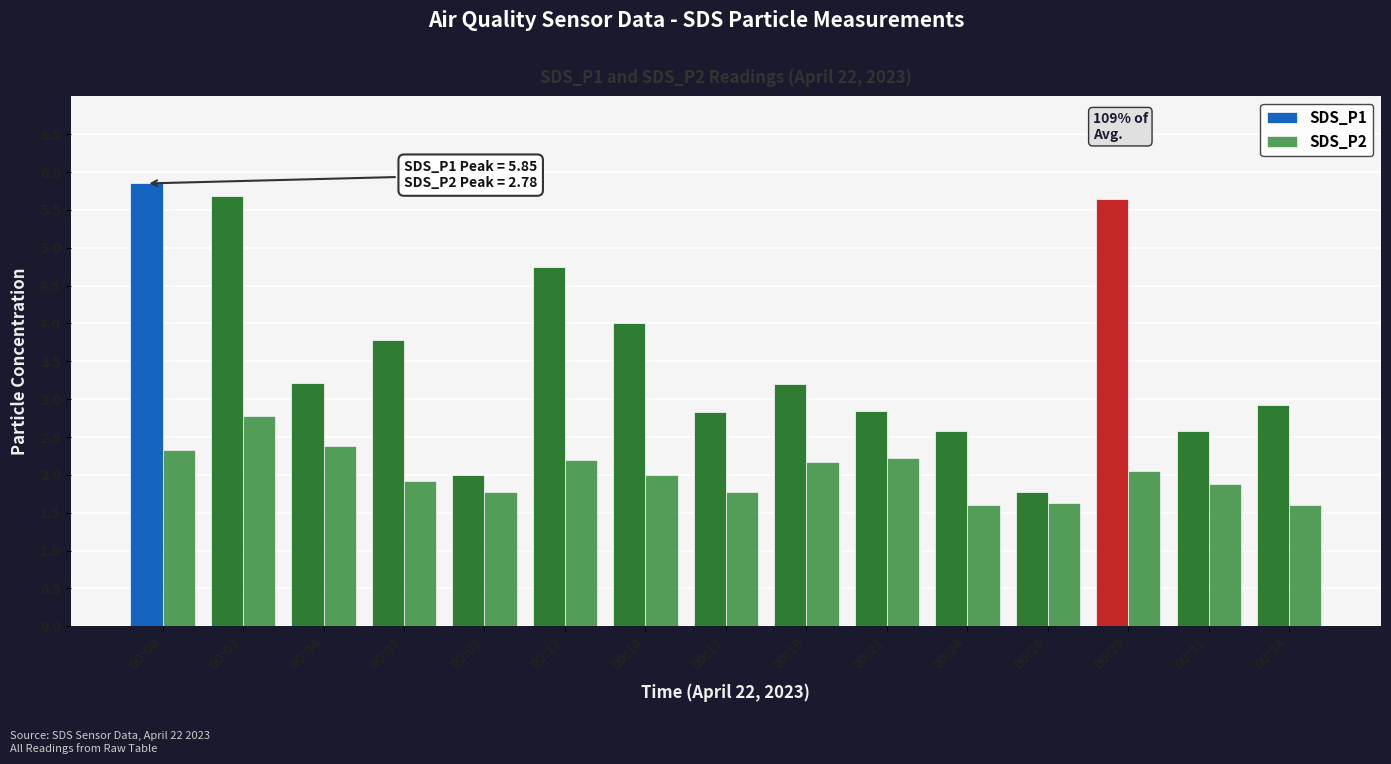

The SDS_P1 series shows 3.2 at 00:04. True or false?

True